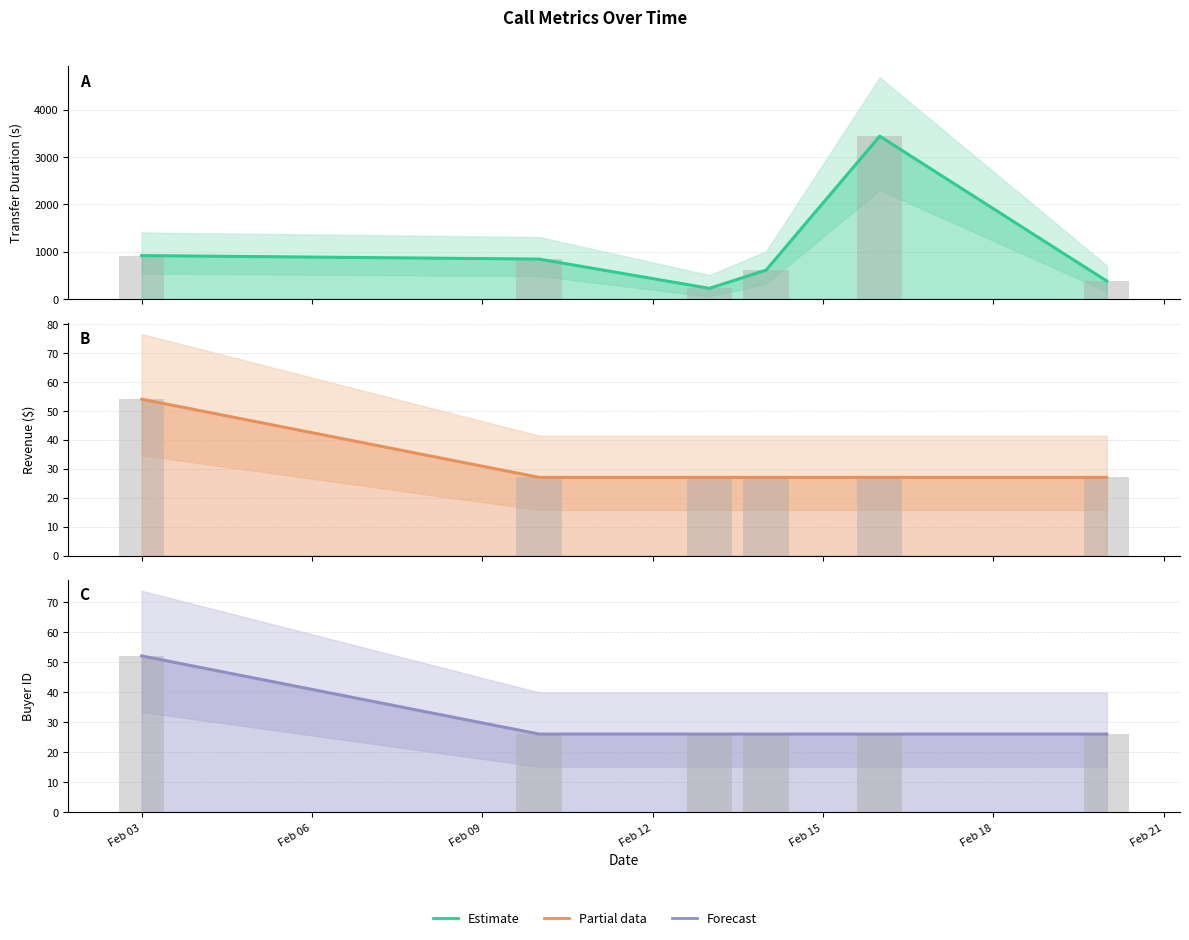

What is the spread (max minus min) of values at Feb 09?

195